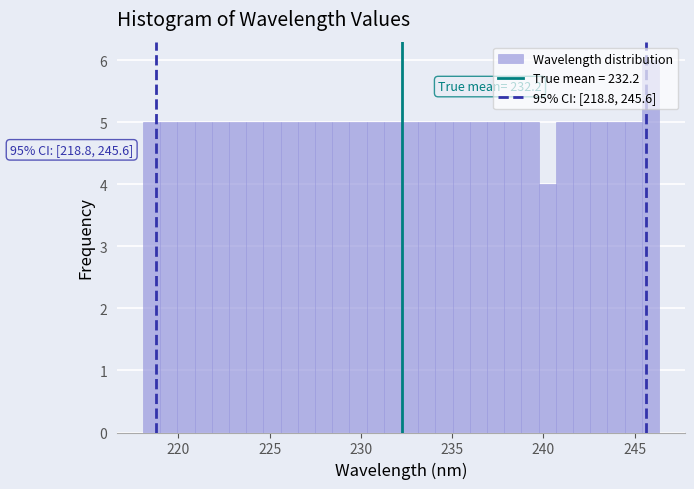

Read against the x-axis, roughly where is the centre of the tallest bar?

246.0